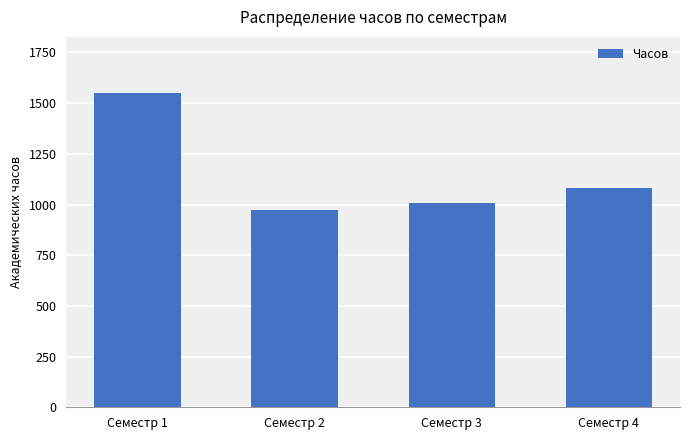

Reading right to left, list all the values displayed in this chart.

1080	1008	972	1548